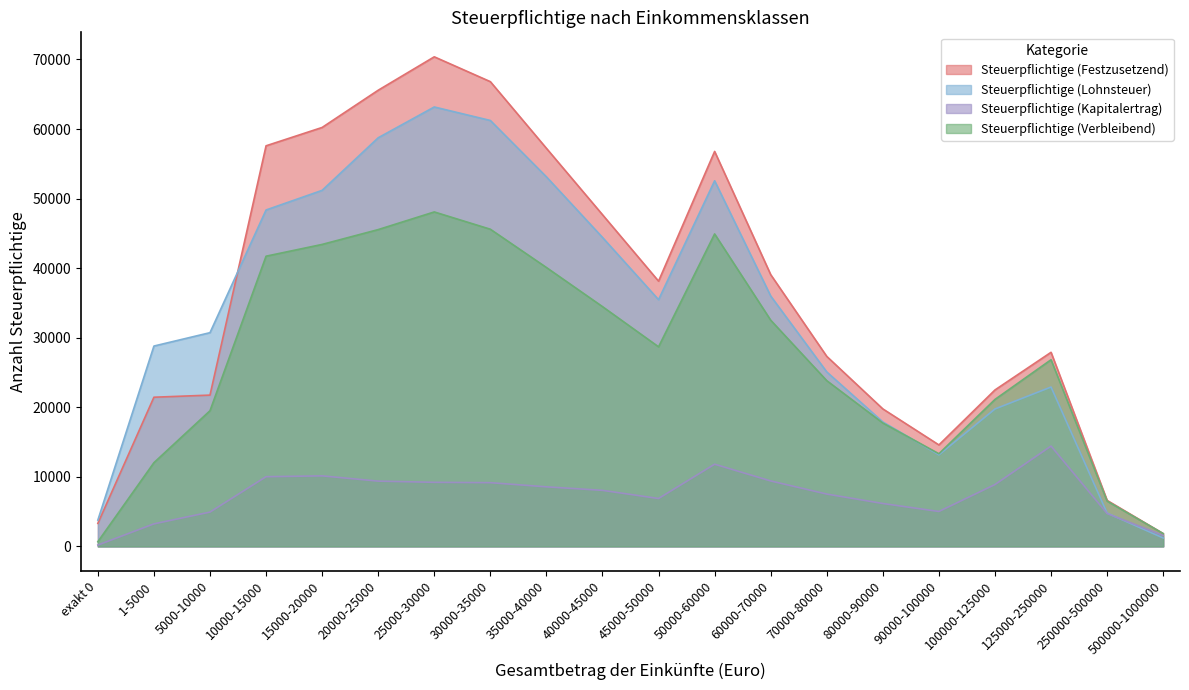

True or false: Steuerpflichtige (Kapitalertrag) and Steuerpflichtige (Festzusetzend) cross at least once.

False